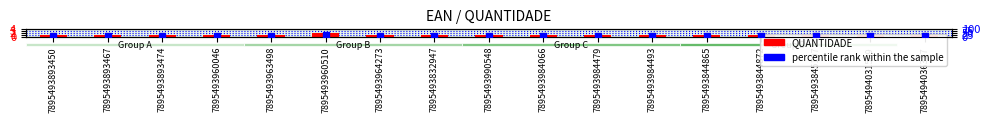

Which series has the widest spread of Y values?

percentile rank within the sample